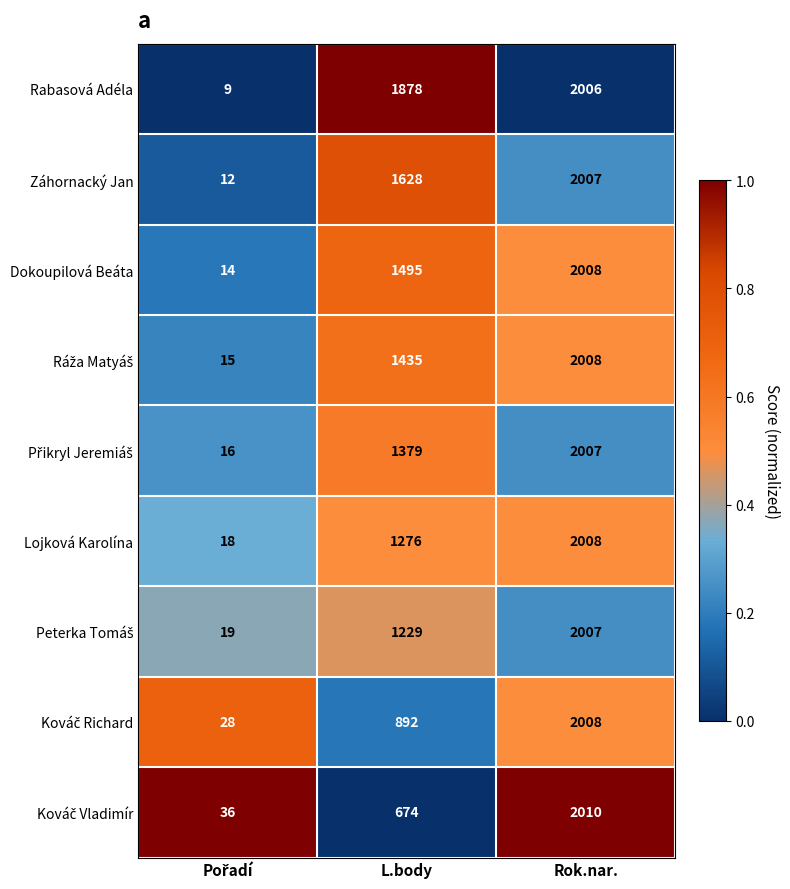

How many data points does each series have?

3